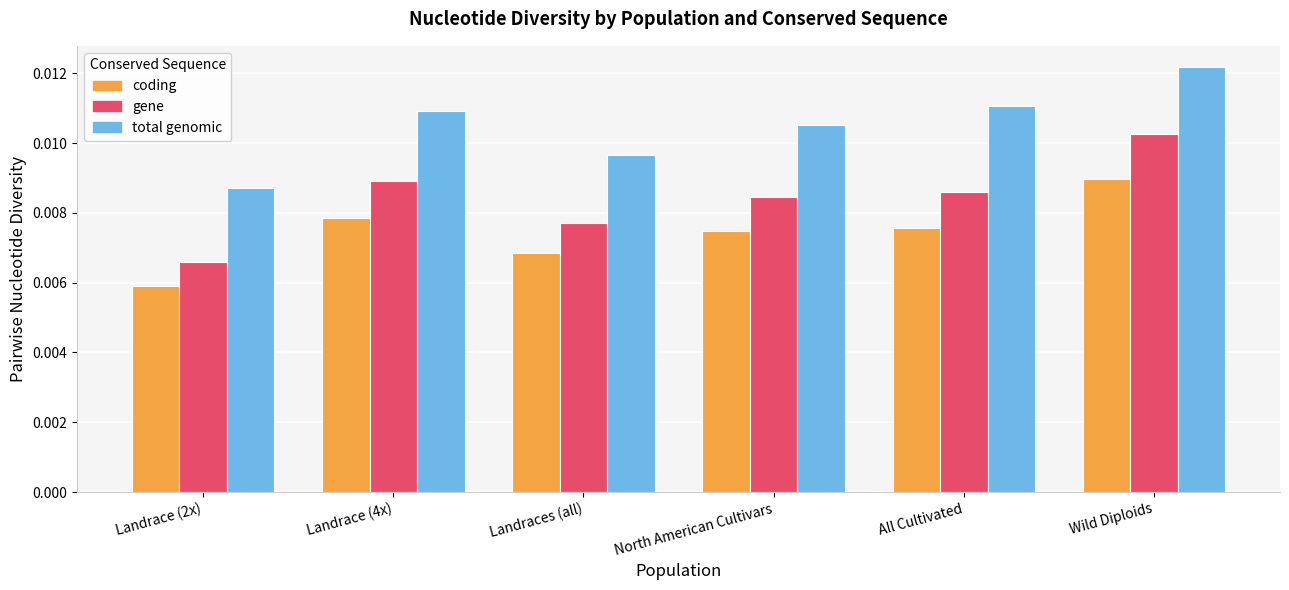

Where is total genomic nearest to the value 0?

Landrace (2x)